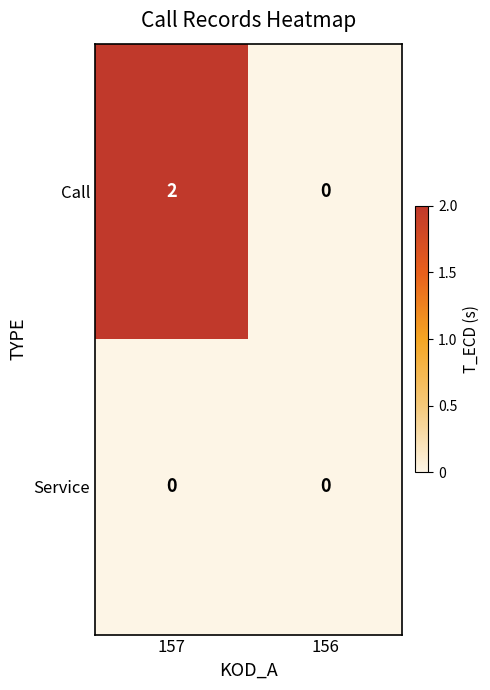

At 157, list the series in order from smallest to largest.

Service, Call